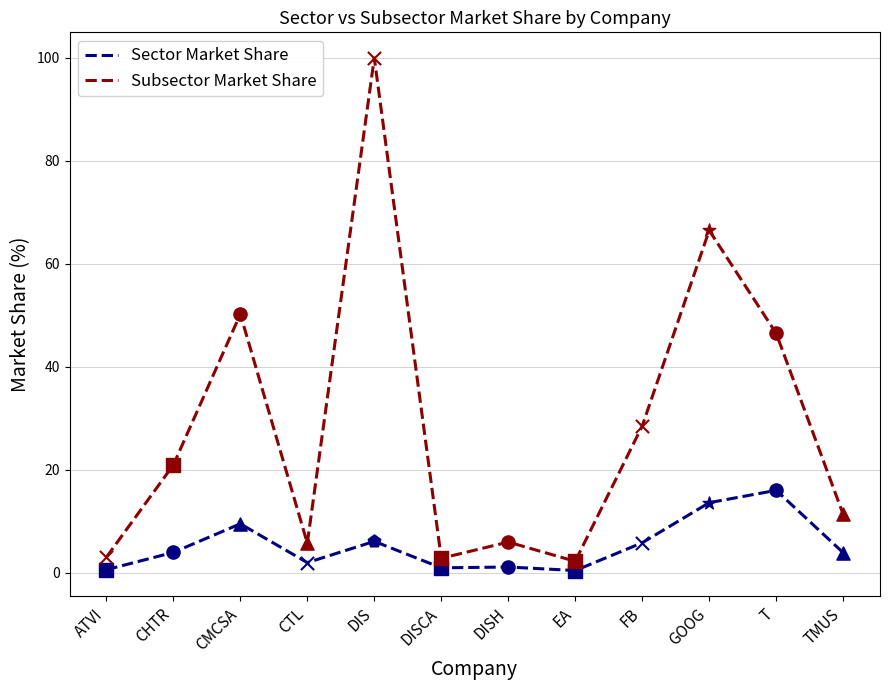

Is the value of Sector Market Share at EA greater than the value of Subsector Market Share at GOOG?

No